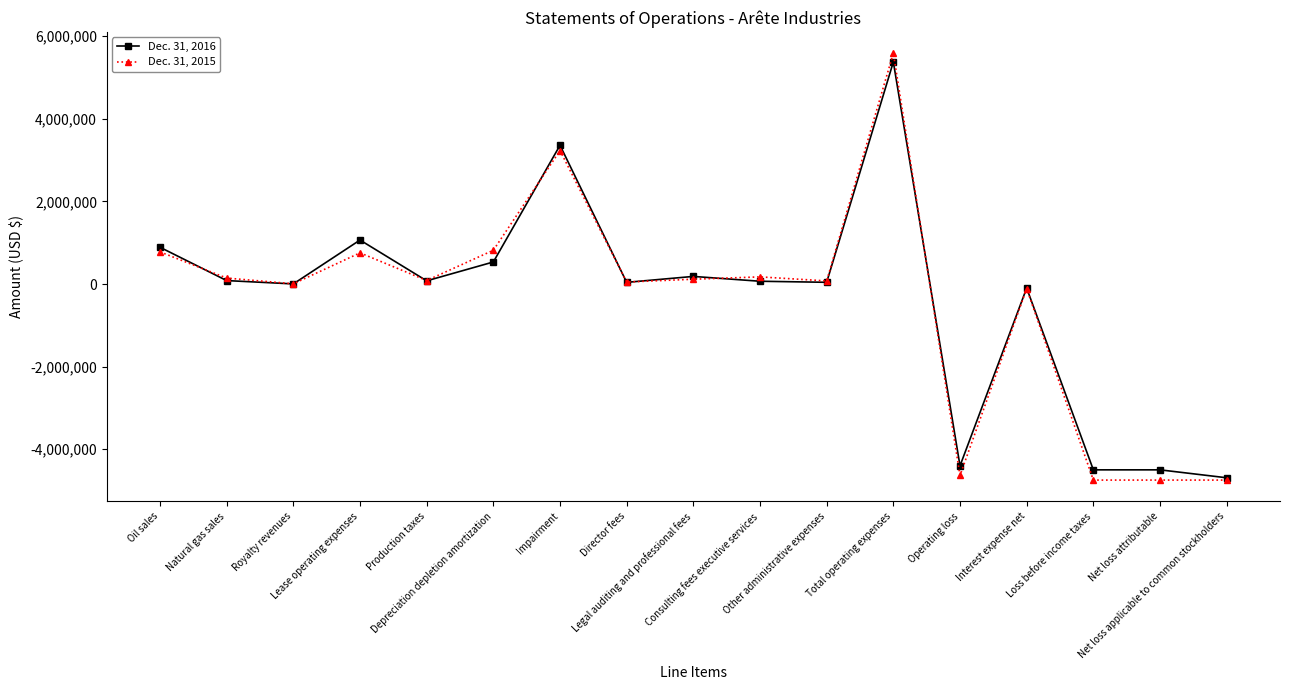

Which series has the largest range (max minus min)?

Dec. 31, 2015